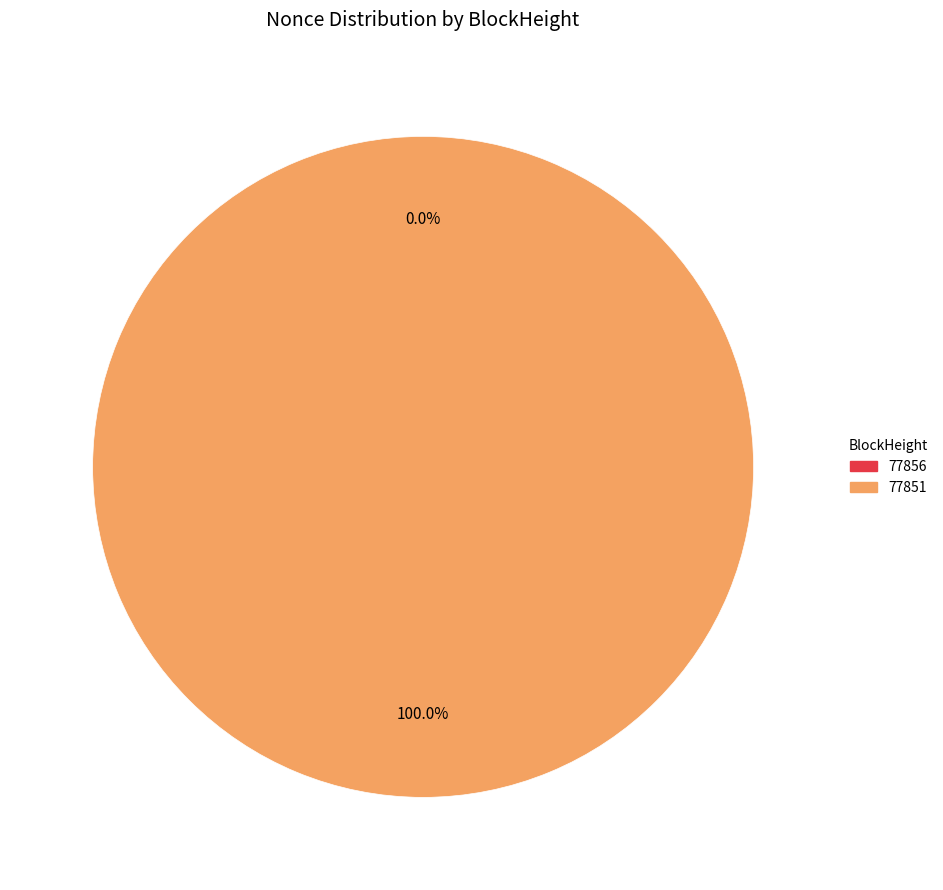

The 77851 slice represents 99% of the pie. True or false?

False